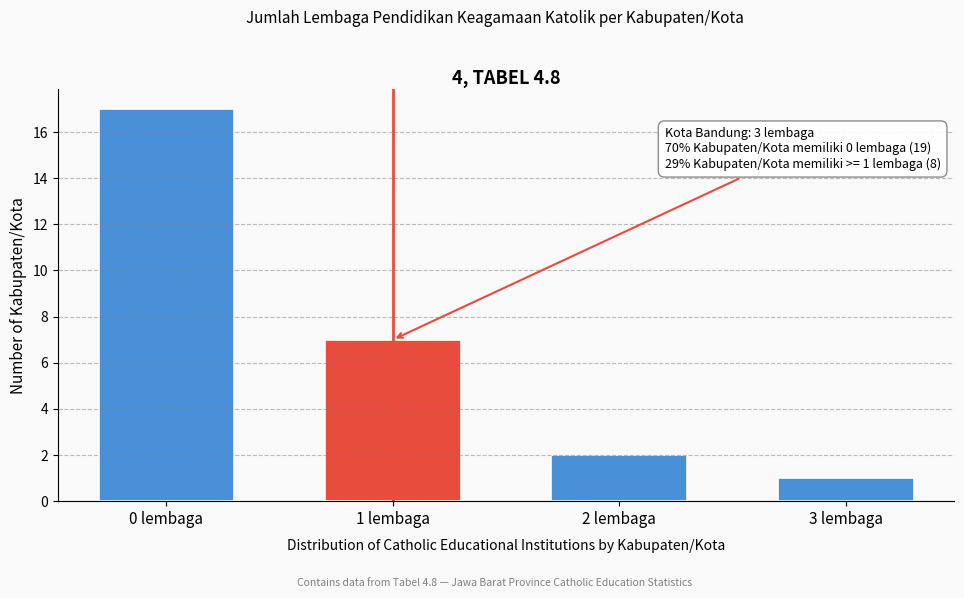

Reading left to right, list all the values displayed in this chart.

0 lembaga=17	1 lembaga=7	2 lembaga=2	3 lembaga=1